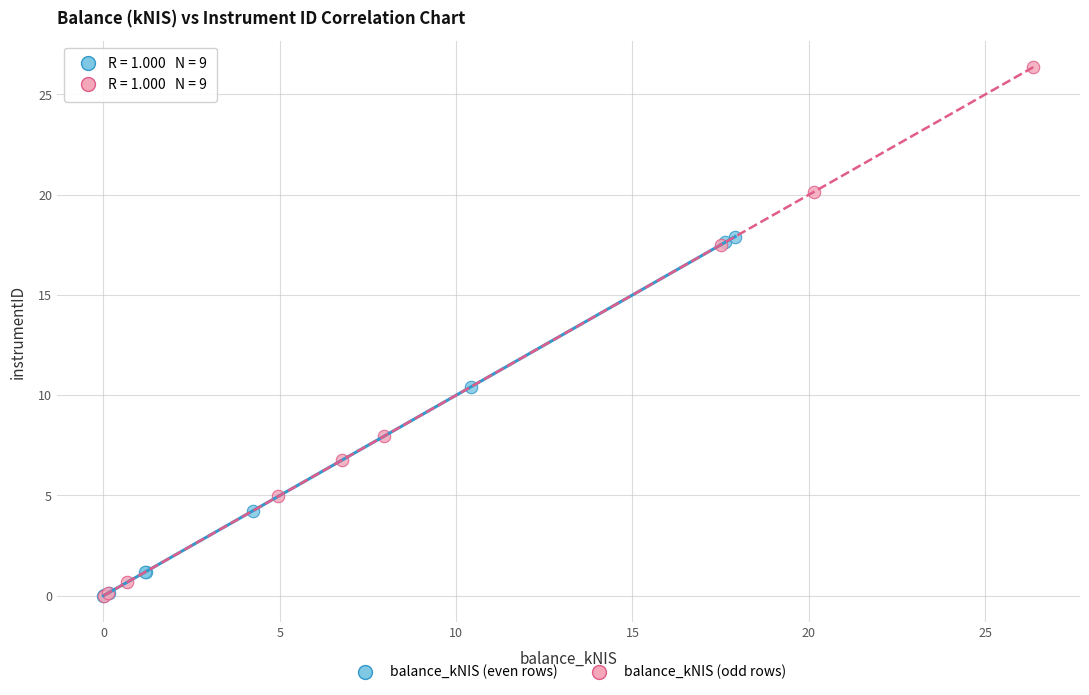

Which series reaches the maximum Y coordinate?

balance_kNIS (odd rows)